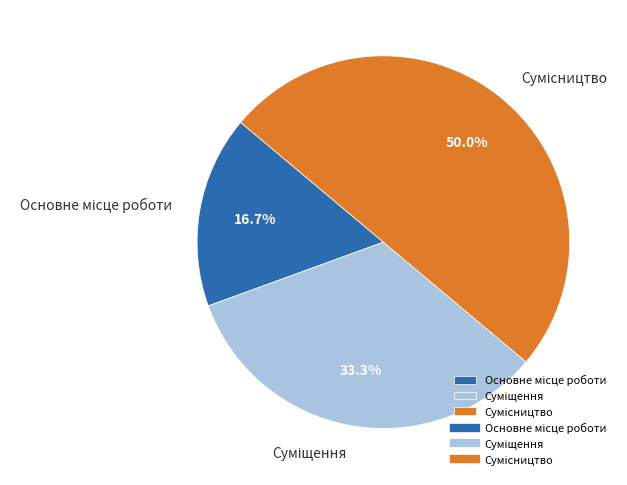

Combined, do Основне місце роботи and Суміщення account for over 50%?

No